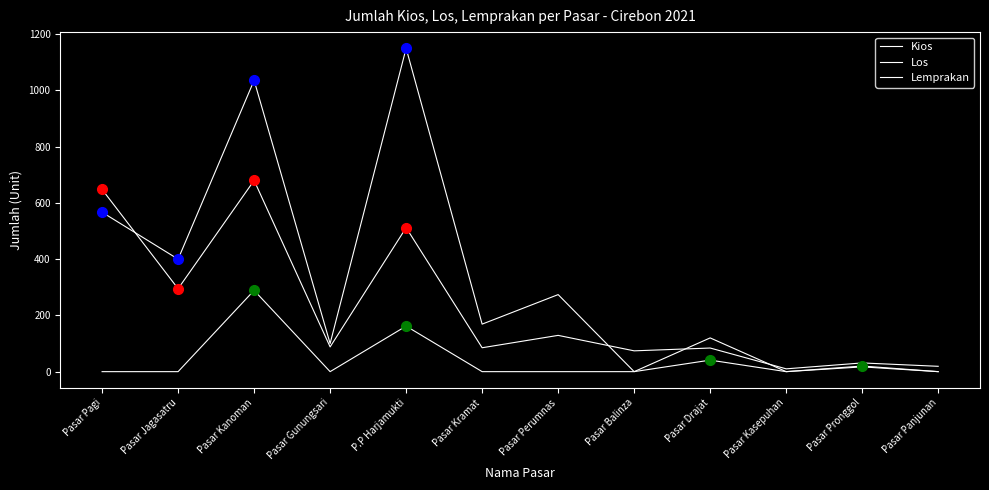

At which category does the chart reach its peak across all series?

P.P Harjamukti